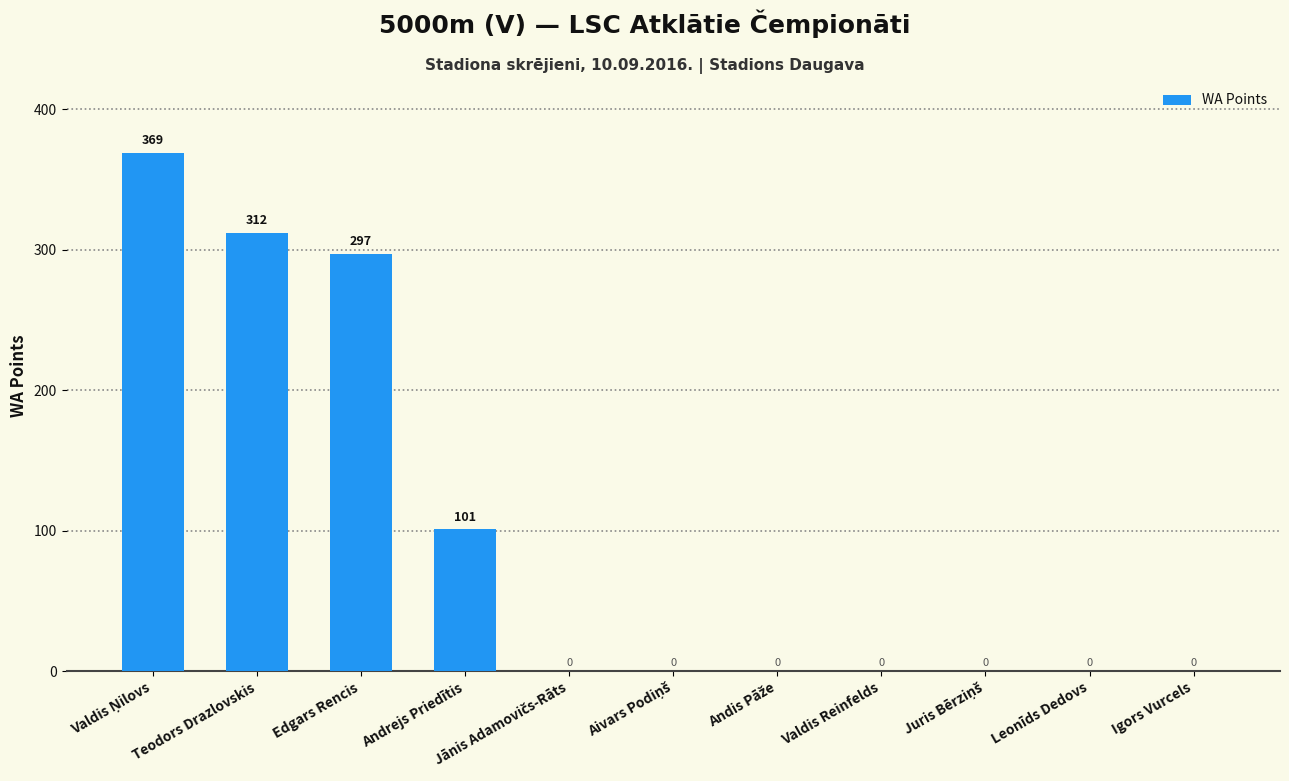

Does the chart contain stacked bars?

No